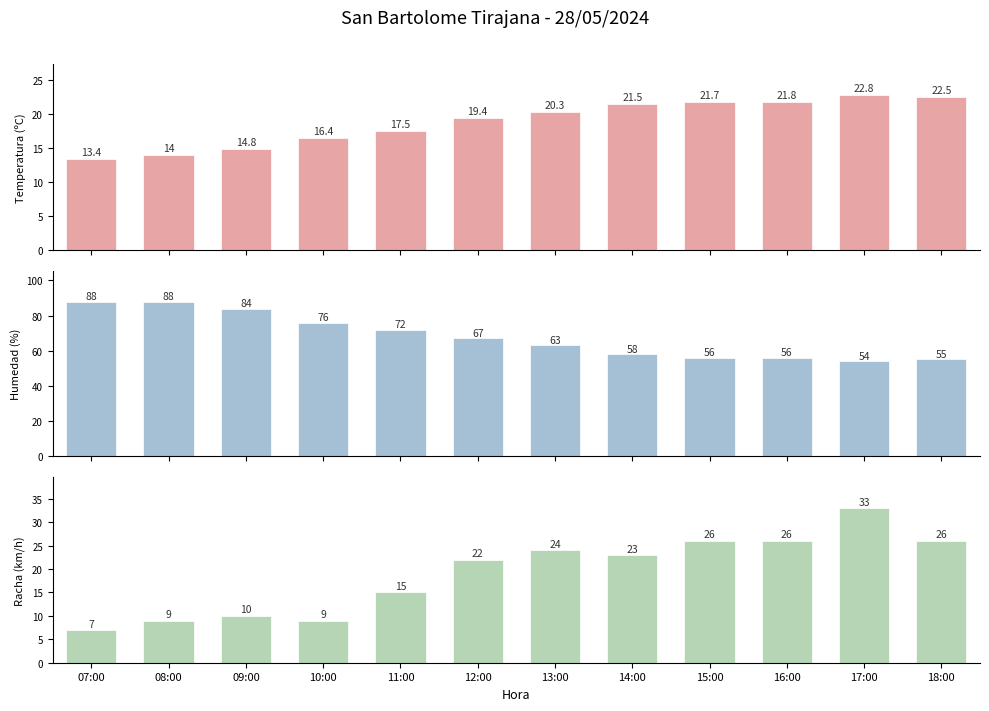

Rank the series by their maximum value, from highest to lowest.

Humedad (%), Racha (km/h), Temperatura (ºC)